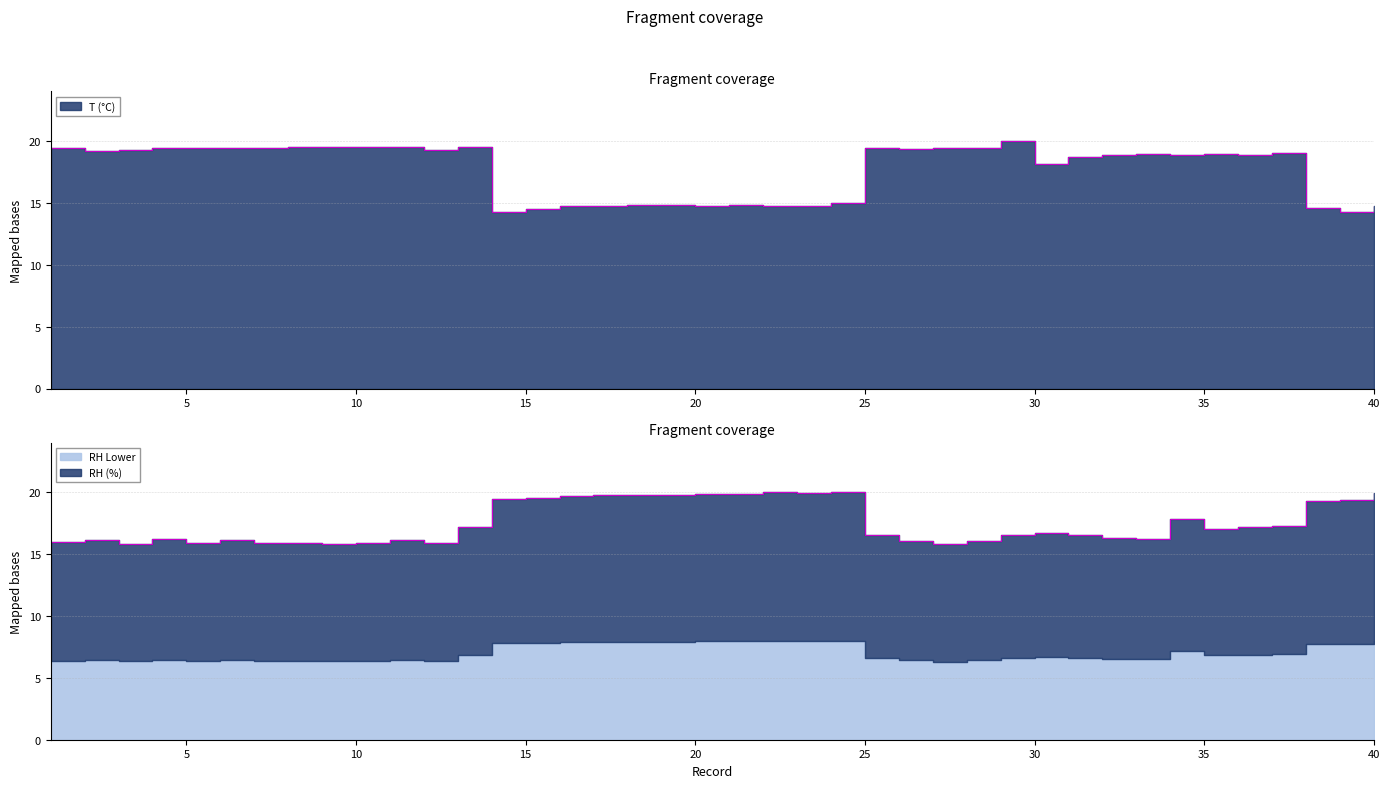

What is the average value of the T (°C) series?

17.6